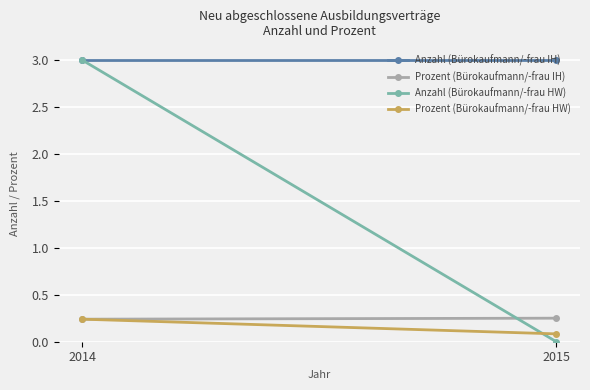

Reading left to right, what are all the values shown in this chart?

Anzahl (Bürokaufmann/-frau IH): 2014=3.0	2015=3.0
Prozent (Bürokaufmann/-frau IH): 2014=0.2	2015=0.3
Anzahl (Bürokaufmann/-frau HW): 2014=3.0	2015=0.0
Prozent (Bürokaufmann/-frau HW): 2014=0.2	2015=0.1